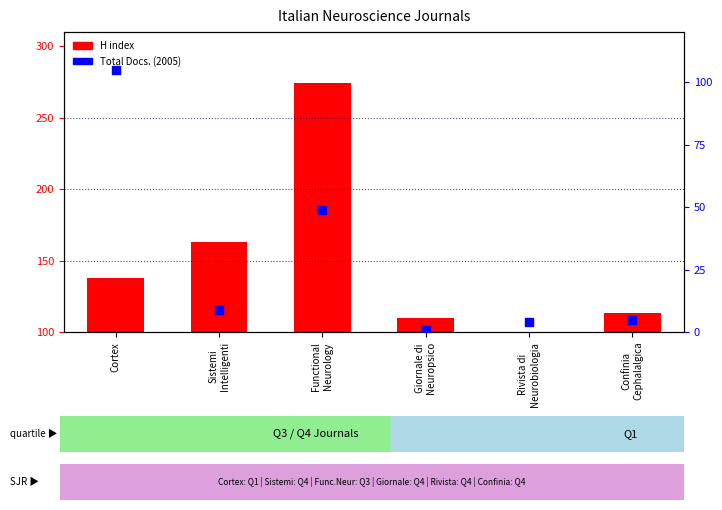

Between Confinia
Cephalalgica and Giornale di
Neuropsico, which is larger?

Confinia
Cephalalgica